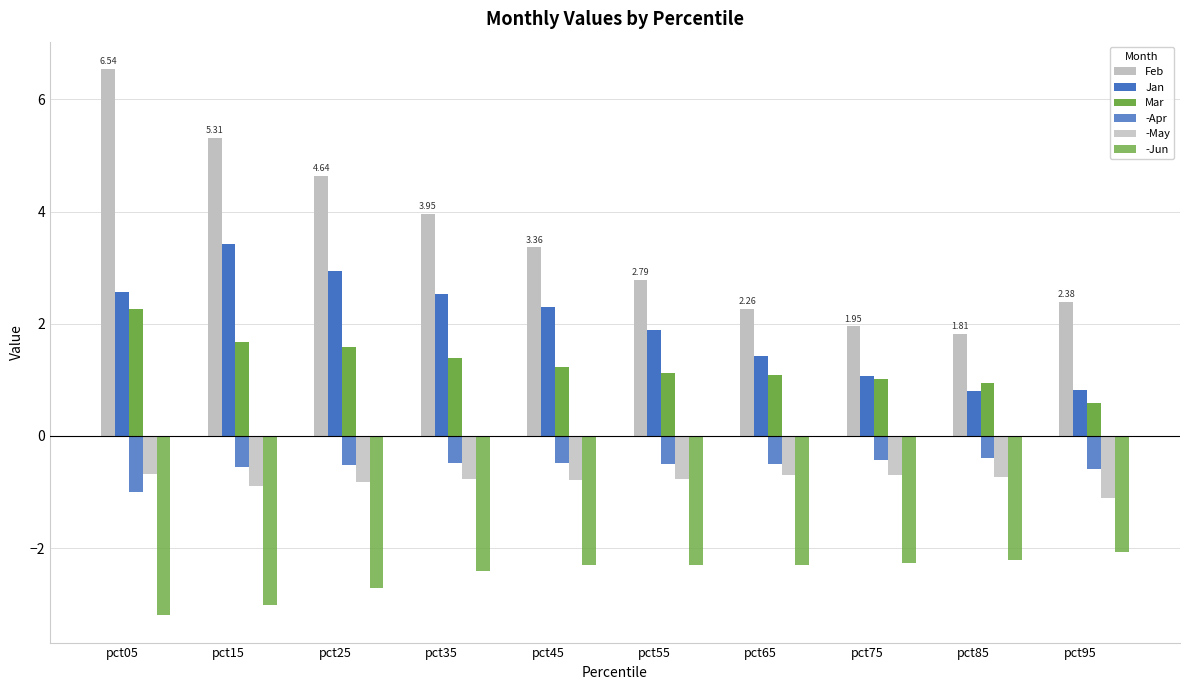

How many categories are shown in the chart?

10